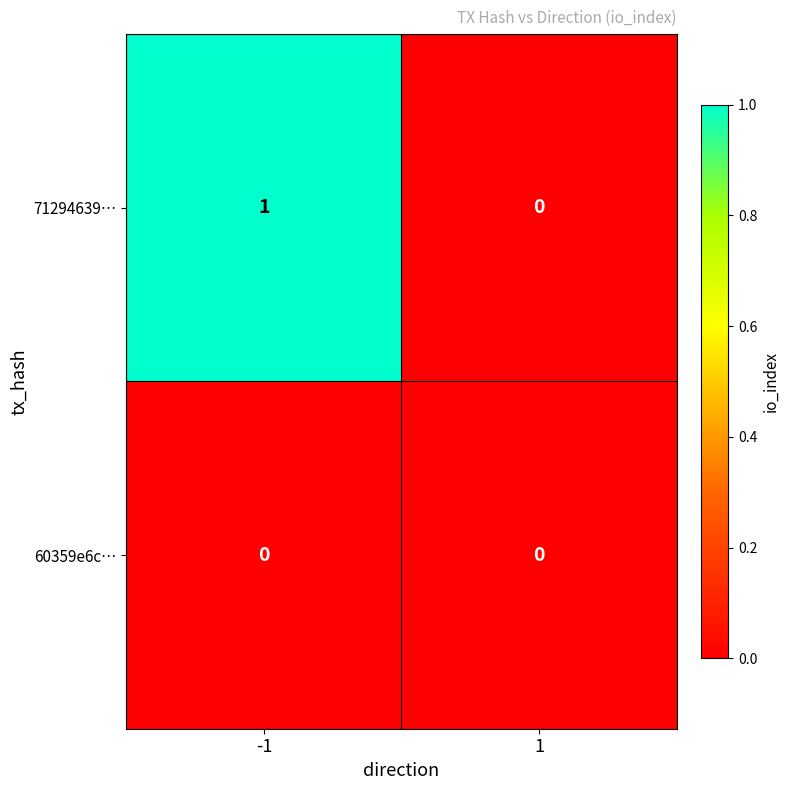

True or false: 71294639… has a value of 1 at -1.

True